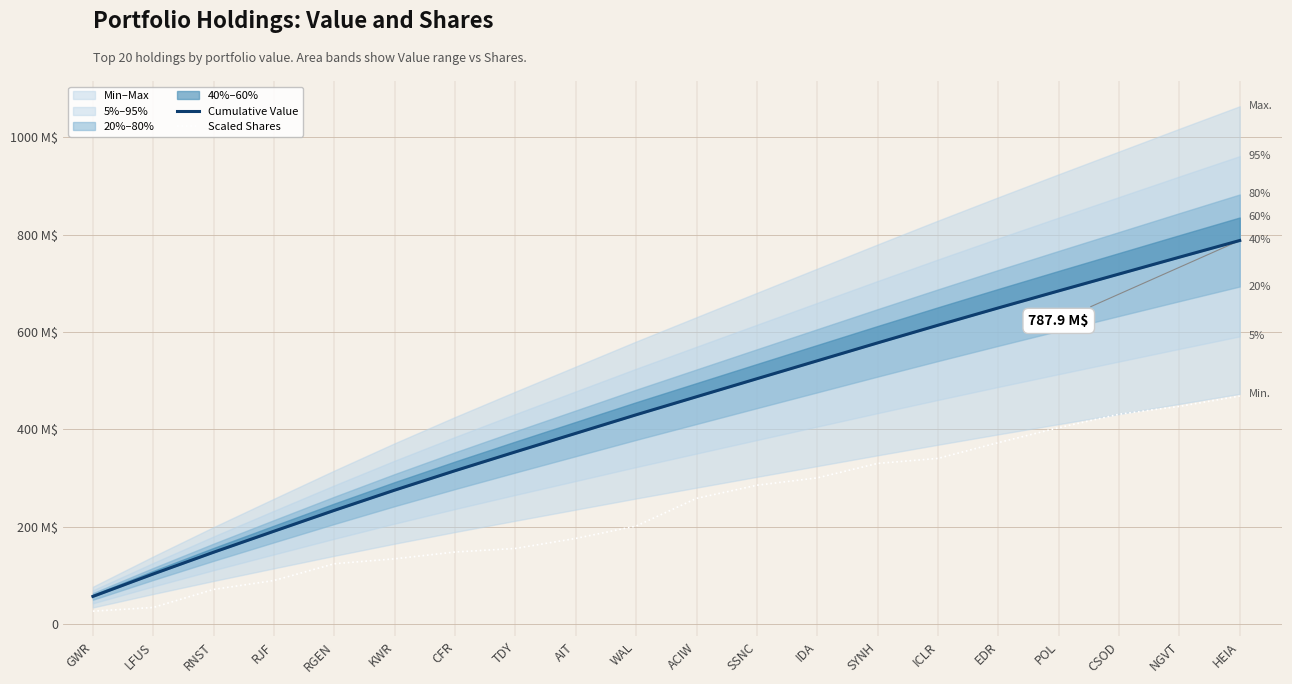

Is the value of Cumulative Value at ACIW greater than the value of Scaled Shares at RGEN?

Yes